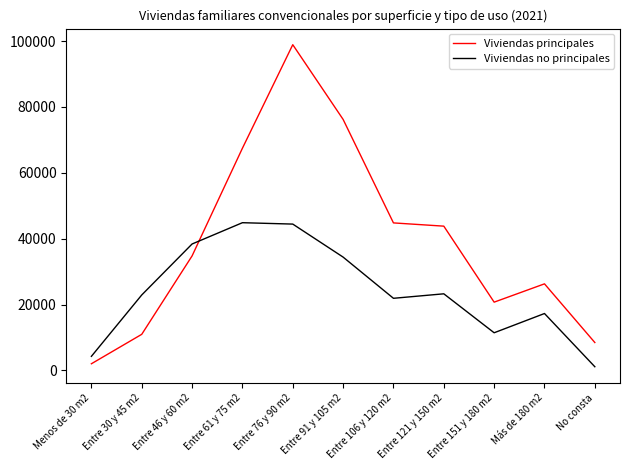

Which series has the largest total across all categories?

Viviendas principales